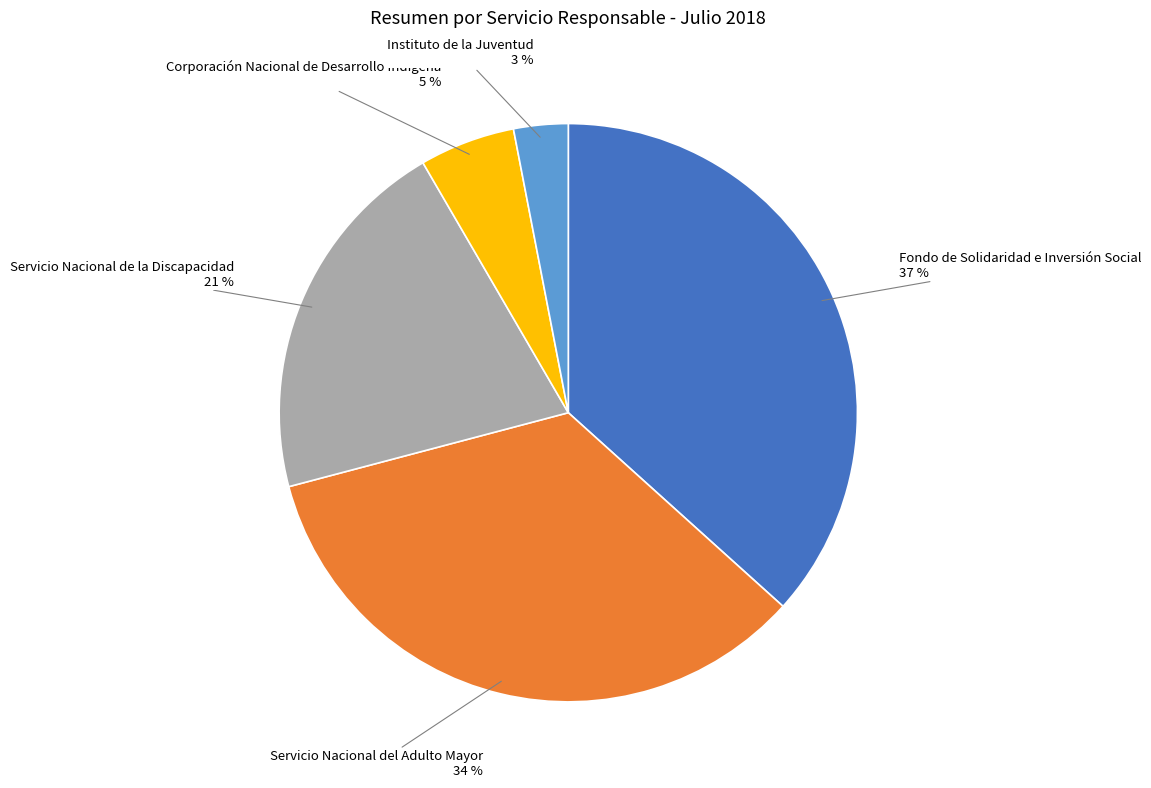

Is there any slice that represents more than half of the pie?

No